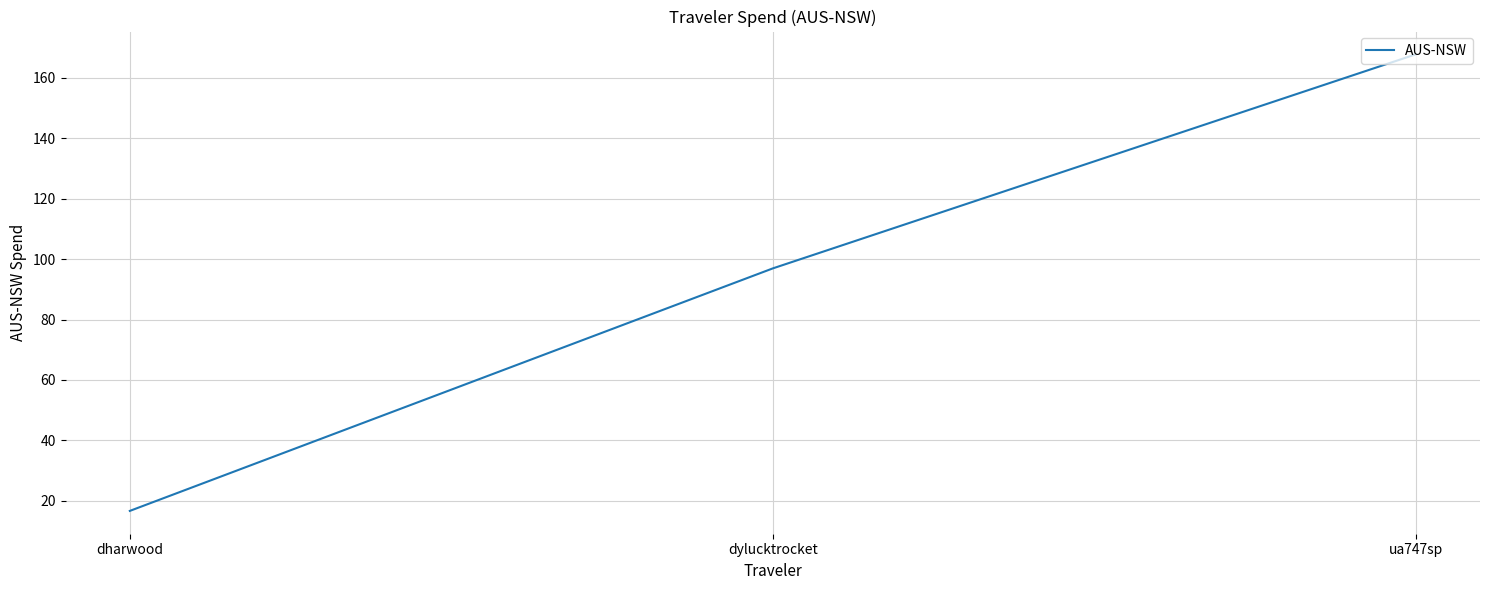

The chart shows a value of 167.8 at ua747sp. True or false?

True